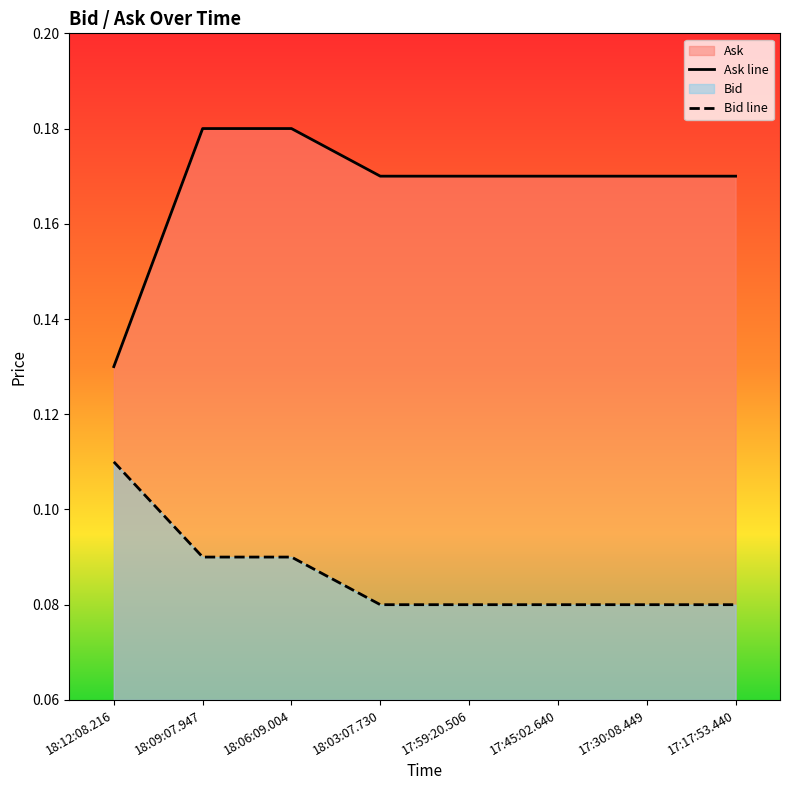

Count the number of categories in the chart.

8